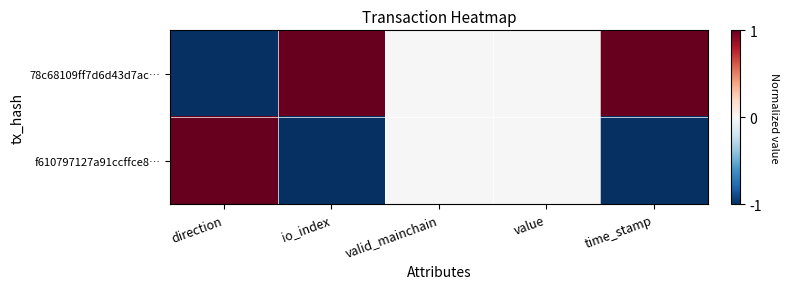

At io_index, list the series in order from smallest to largest.

f610797127a91ccffce8…, 78c68109ff7d6d43d7ac…